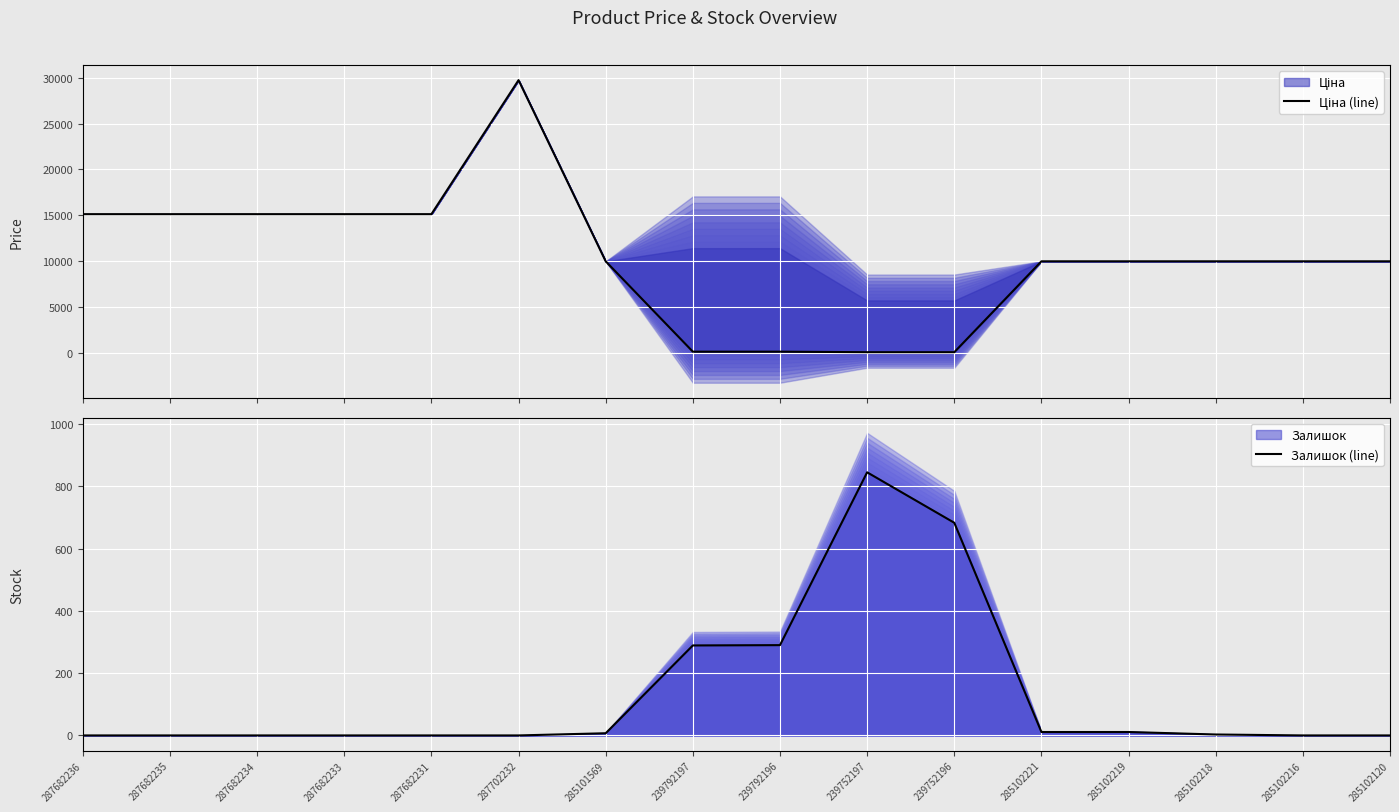

Between which two adjacent categories do Залишок (line) and Ціна (line) first intersect?

285101569 and 239792197